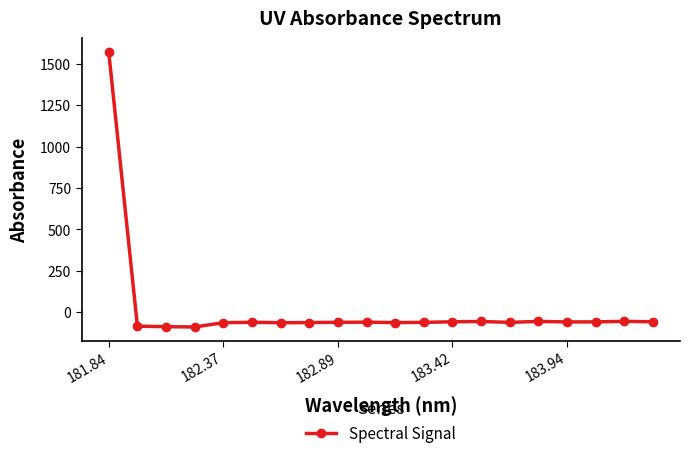

What is the maximum value shown in the chart?

1571.7